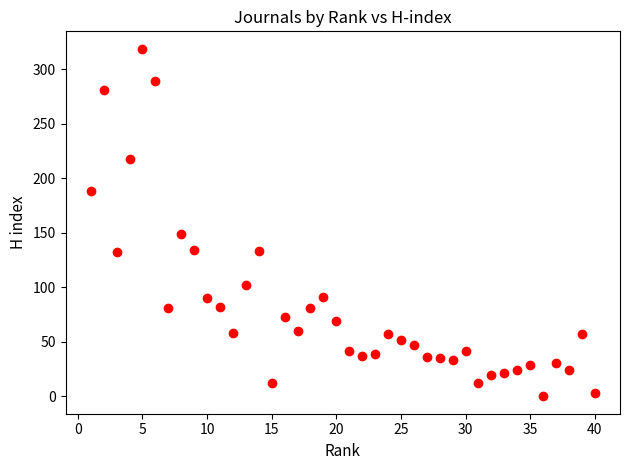

What is the range of Y values (max minus min)?

319